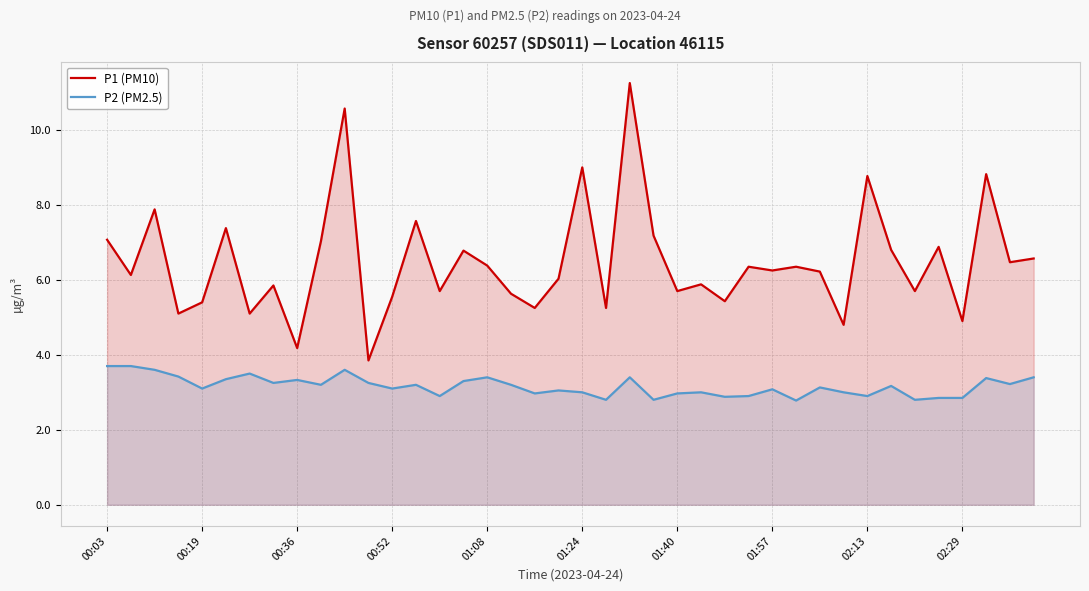

How many interior local peaks does the P2 (PM2.5) series have?

12